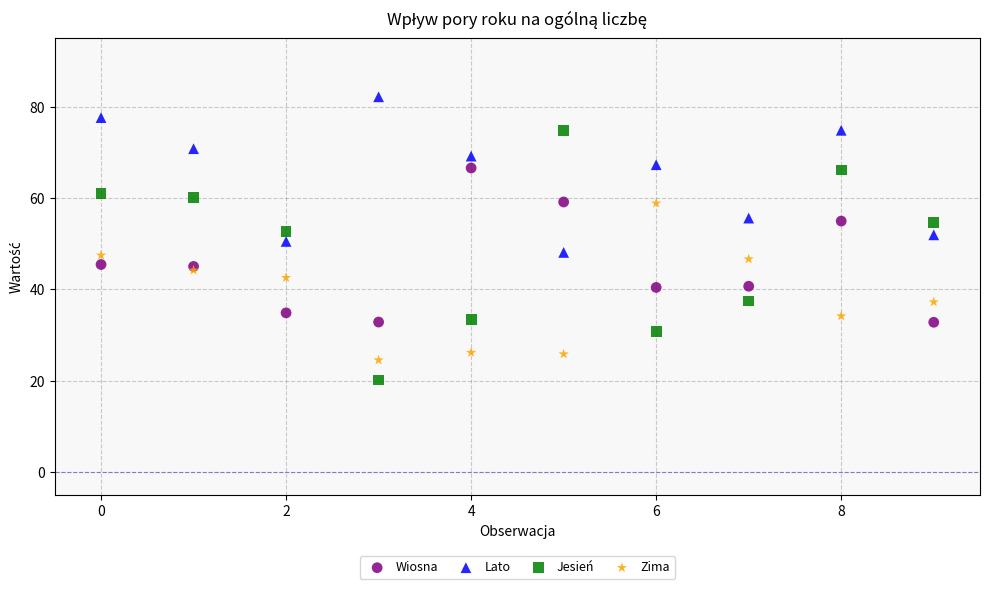

Which series has the widest spread of Y values?

Jesień